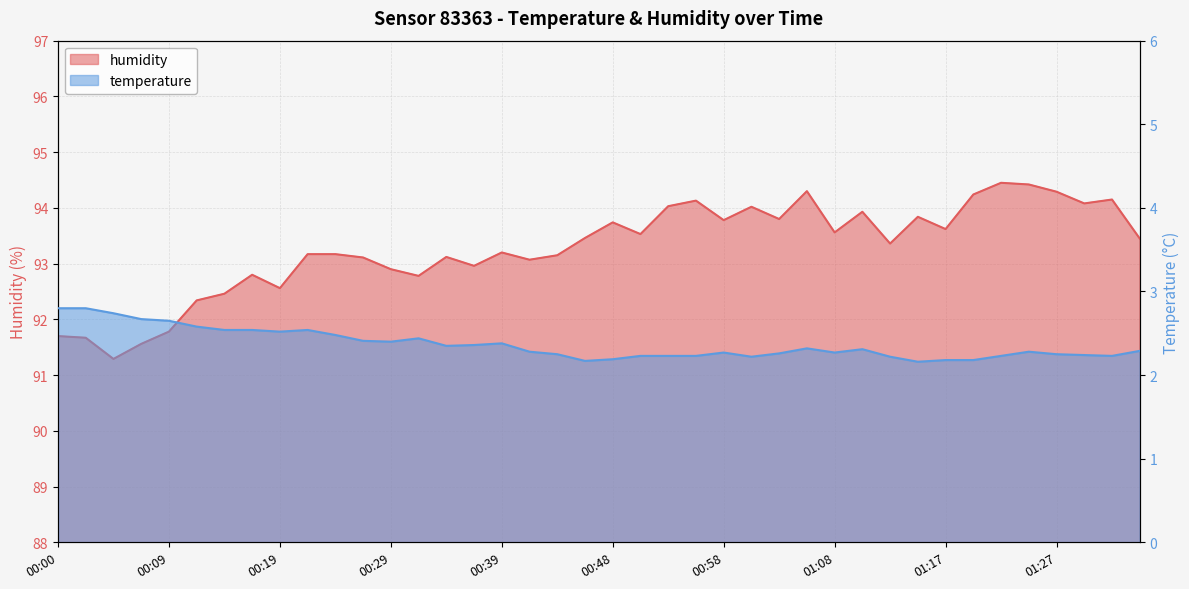

Reading right to left, transcribe all the data shown in this chart.

temperature: 2.3	2.2	2.2	2.2	2.3	2.2	2.2	2.2	2.2	2.2	2.3	2.3	2.3	2.3	2.2	2.3	2.2	2.2	2.2	2.2	2.2	2.2	2.3	2.4	2.4	2.4	2.4	2.4	2.4	2.5	2.5	2.5	2.5	2.5	2.6	2.6	2.7	2.7	2.8	2.8
humidity: 93.5	94.2	94.1	94.3	94.4	94.5	94.2	93.6	93.8	93.4	93.9	93.6	94.3	93.8	94.0	93.8	94.1	94.0	93.5	93.7	93.5	93.2	93.1	93.2	93.0	93.1	92.8	92.9	93.1	93.2	93.2	92.6	92.8	92.5	92.3	91.8	91.6	91.3	91.7	91.7